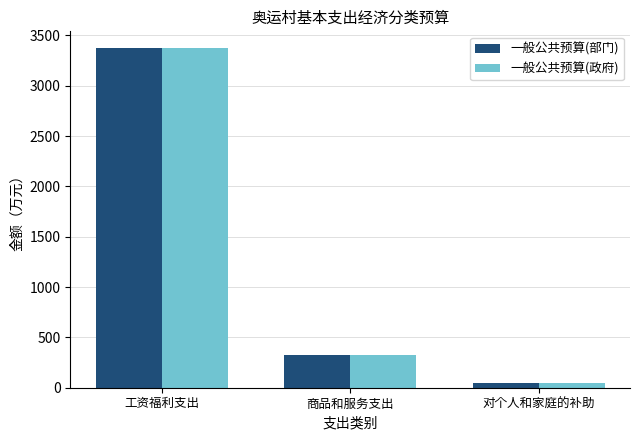

At which label is 一般公共预算(政府) closest to 1708?

商品和服务支出